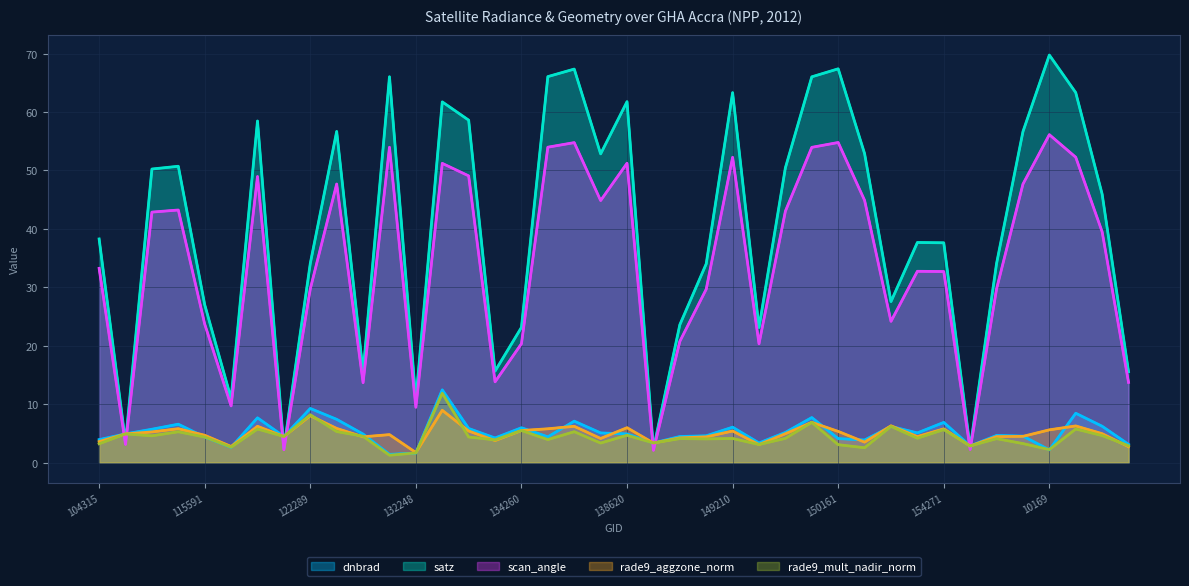

What are all the series names shown in the legend?

dnbrad, satz, scan_angle, rade9_aggzone_norm, rade9_mult_nadir_norm